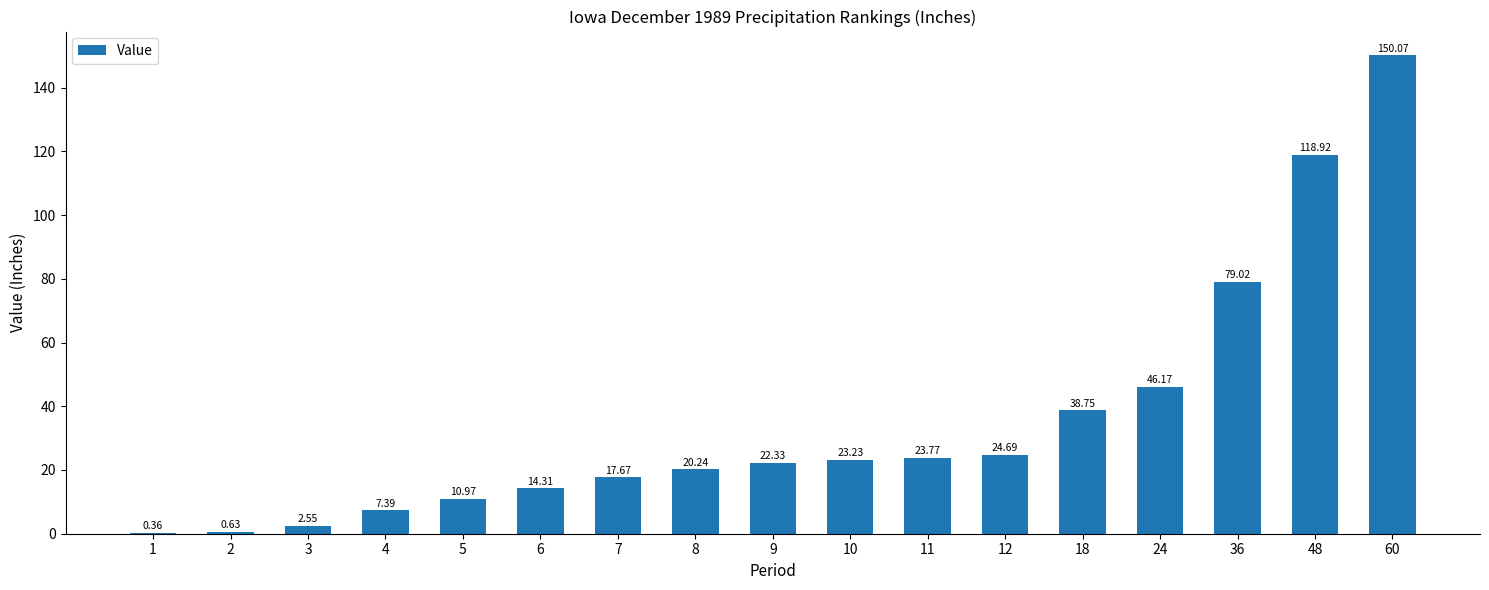

Where does the data first go above 22?

9